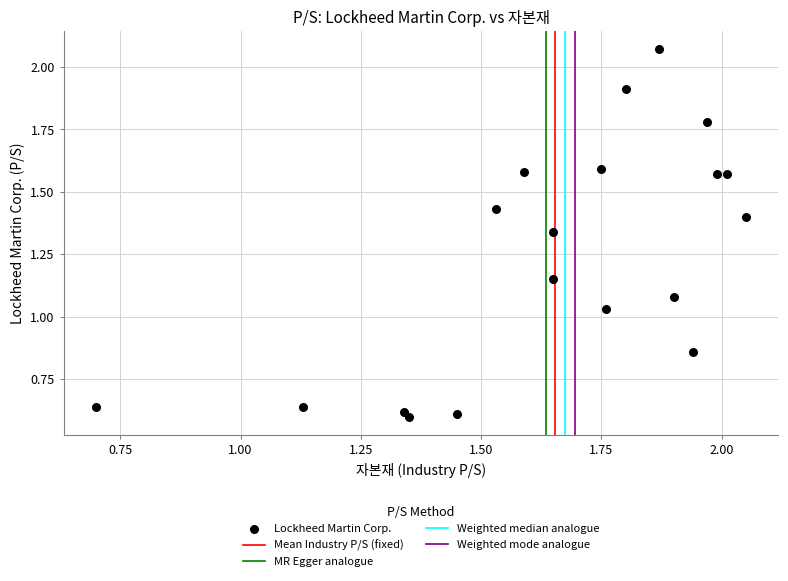

What is the range of Y values (max minus min)?

1.5